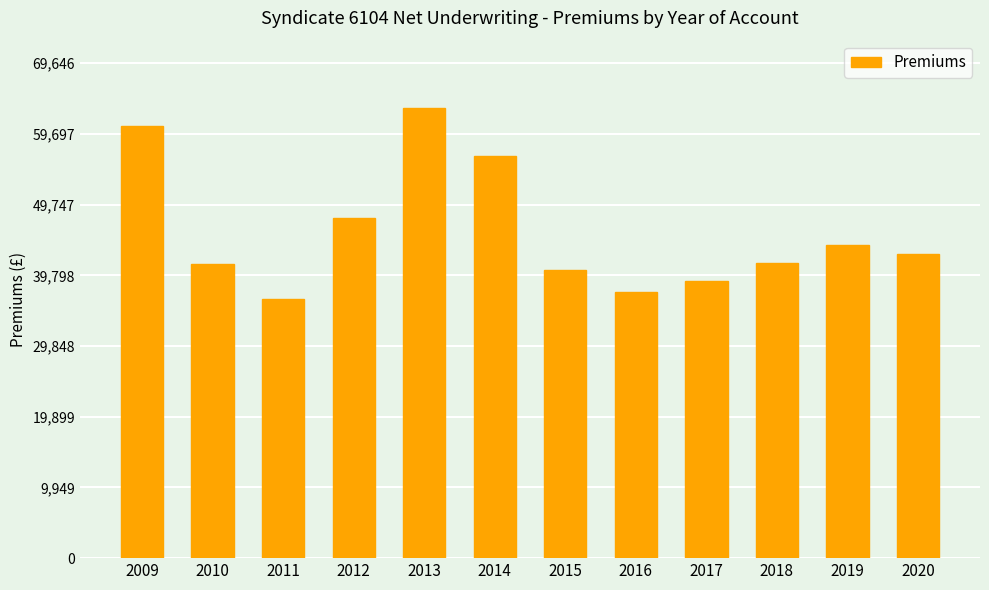

How many distinct data groups are displayed?

1